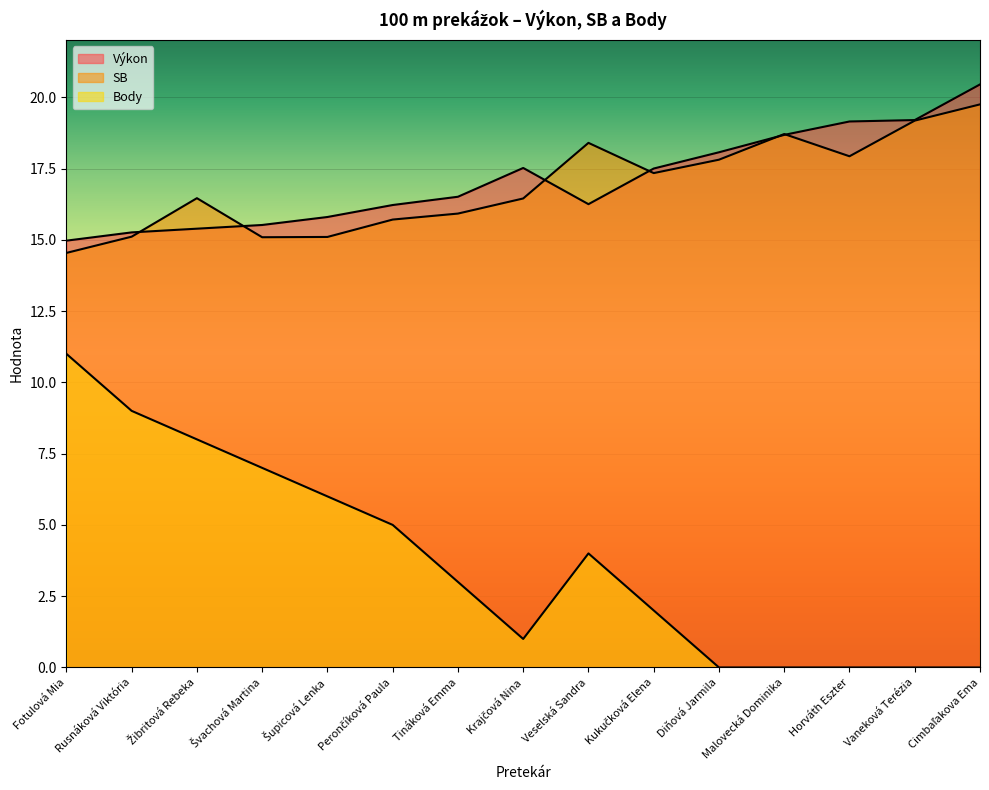

The value of SB at Diňová Jarmila is 17.8. True or false?

True